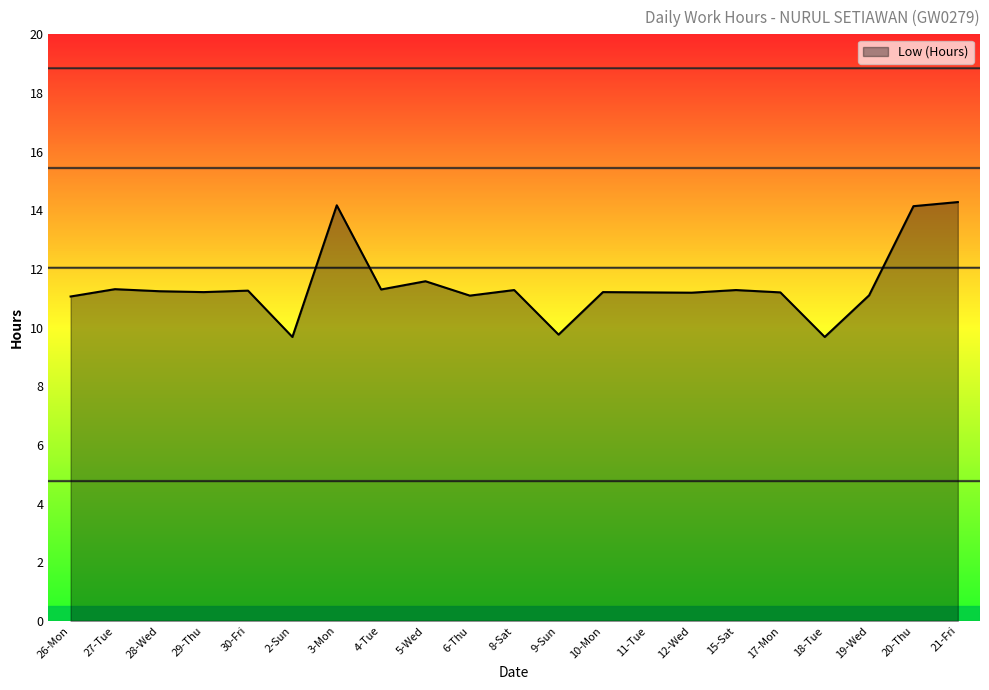

What is the minimum value shown in the chart?

9.7